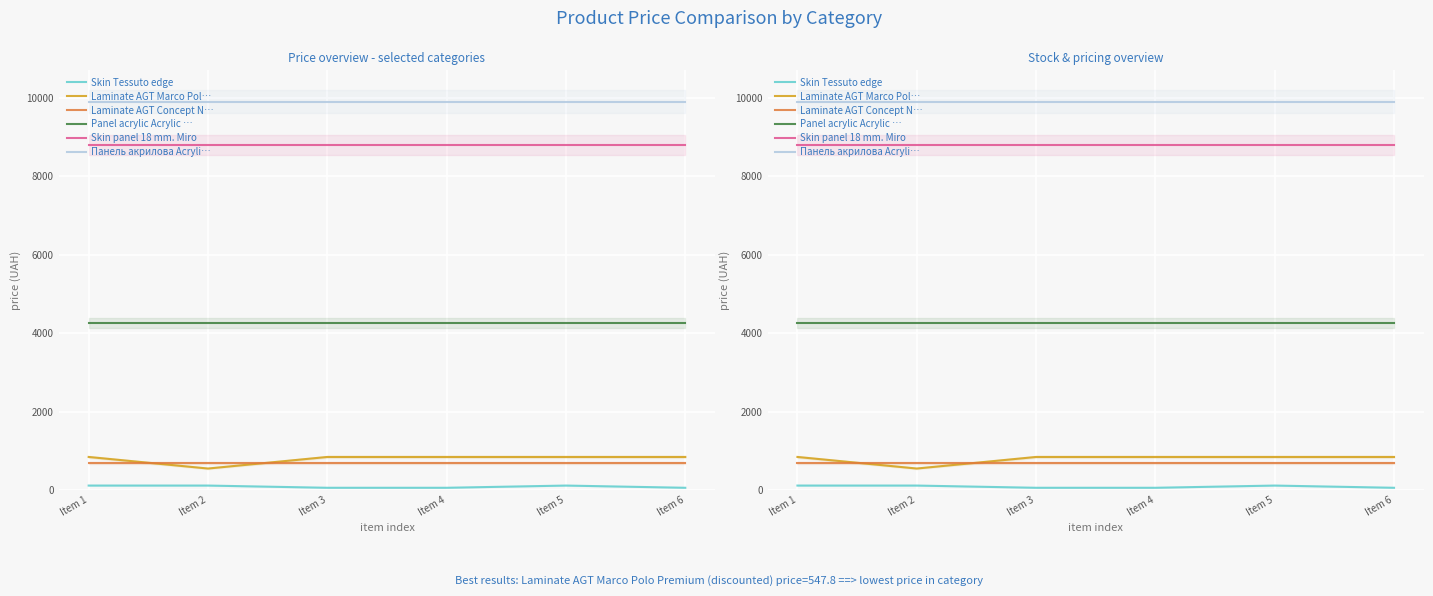

True or false: Laminate AGT Marco Polo Premium has a value of 842.8 at Item 4.

True